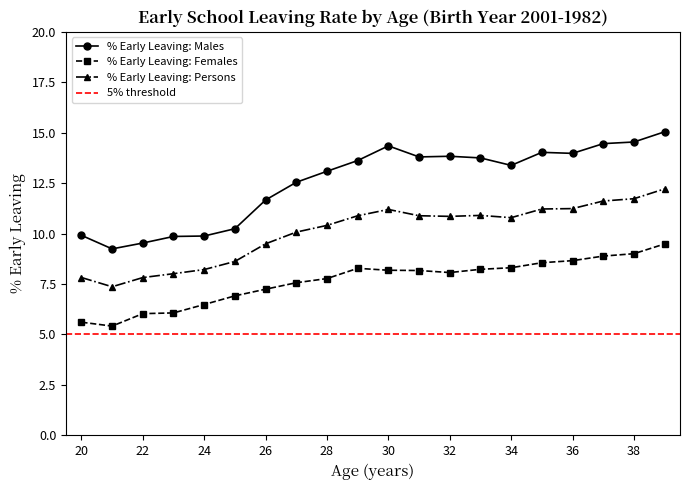

What is the difference between the % Early Leaving: Persons values at 27 and 25?

1.5